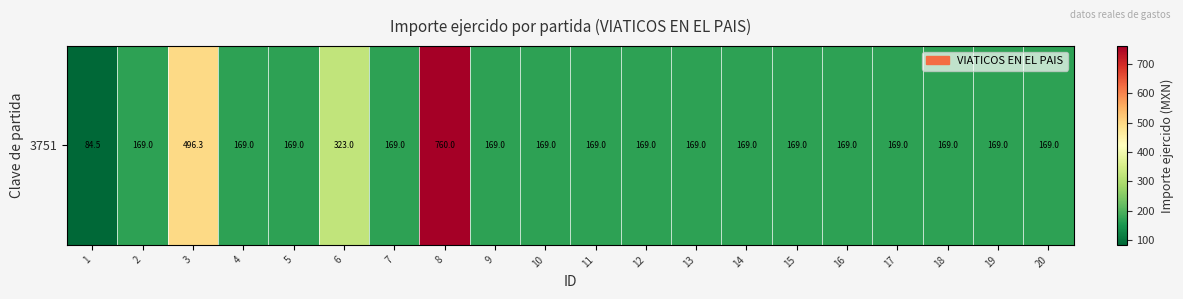

How many data points are less than 168?

1